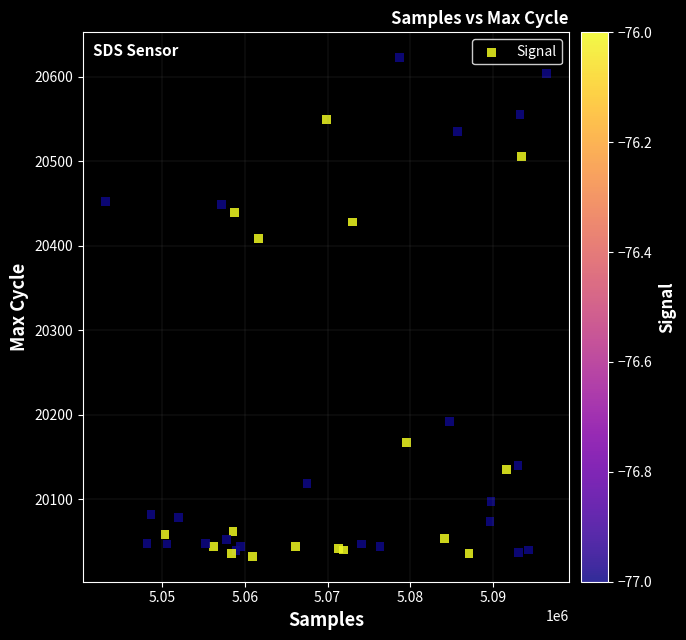

What Y value in the scatter plot is closest to 20327?

20409